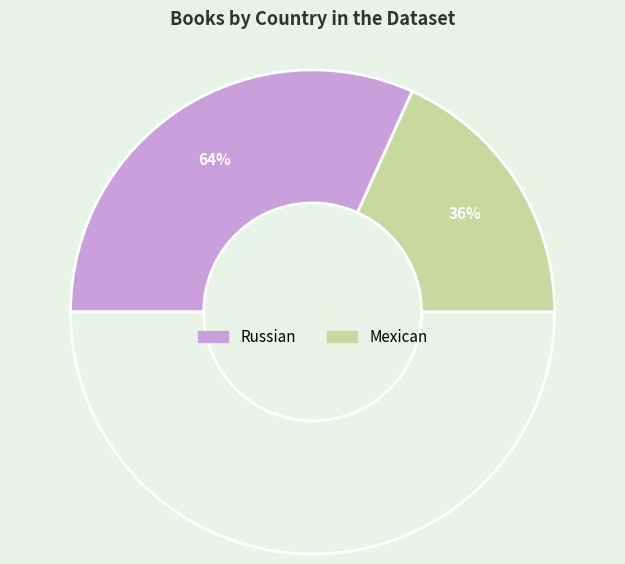

Rank the categories by value from highest to lowest.

Russian, Mexican